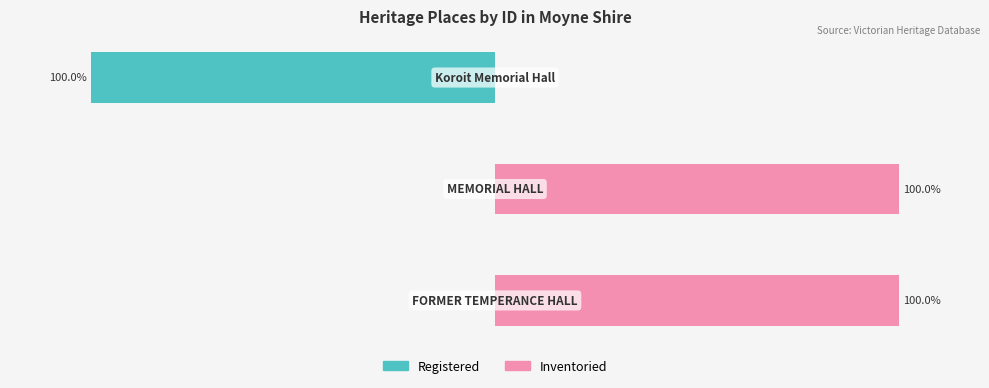

Reading left to right, transcribe all the data shown in this chart.

Registered: −150=0	−100=0	−50=-100
Inventoried: −150=100	−100=100	−50=0